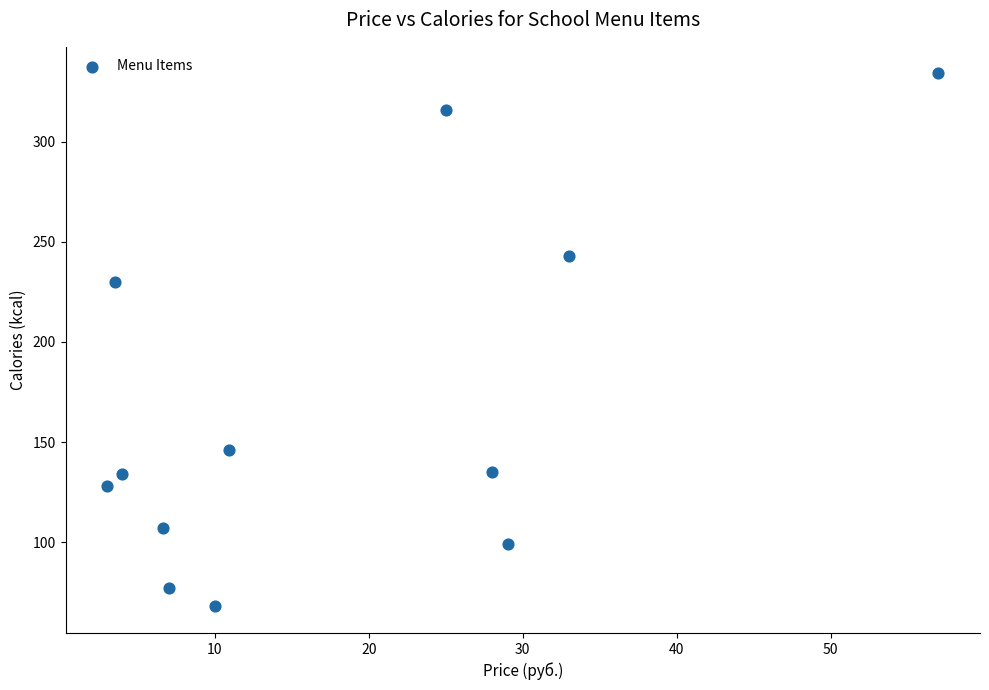

What Y value in the scatter plot is closest to 201?

230